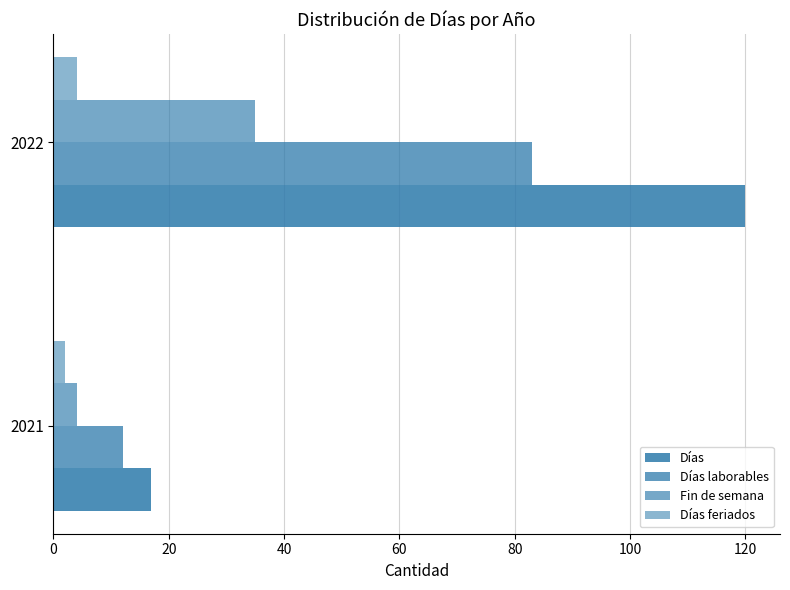

What is the sum of all Días laborables values?

95